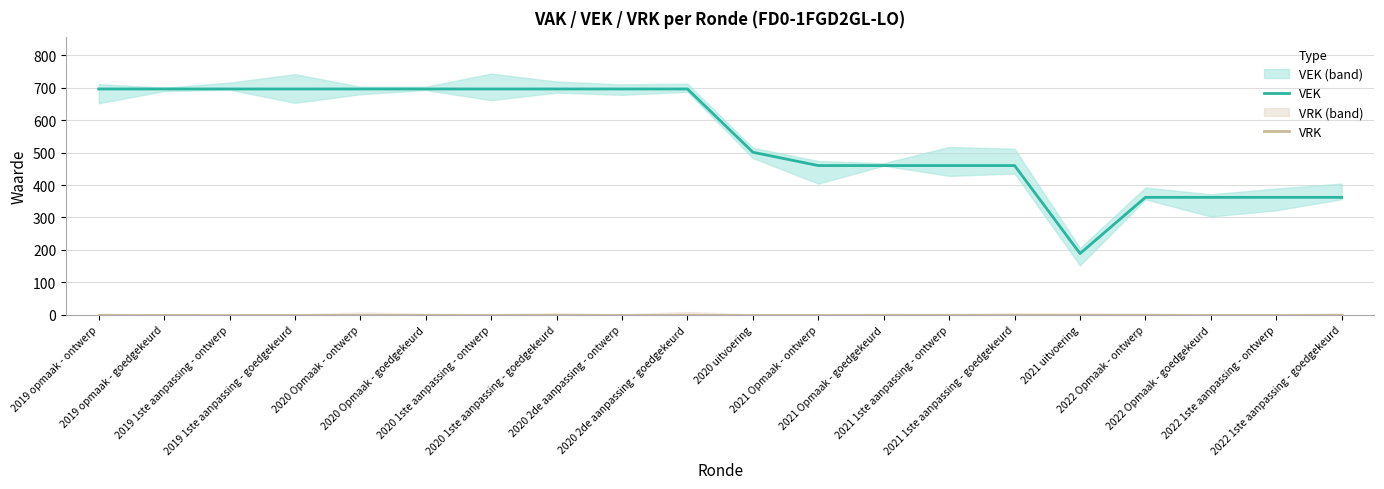

Count the number of data series in this chart.

2